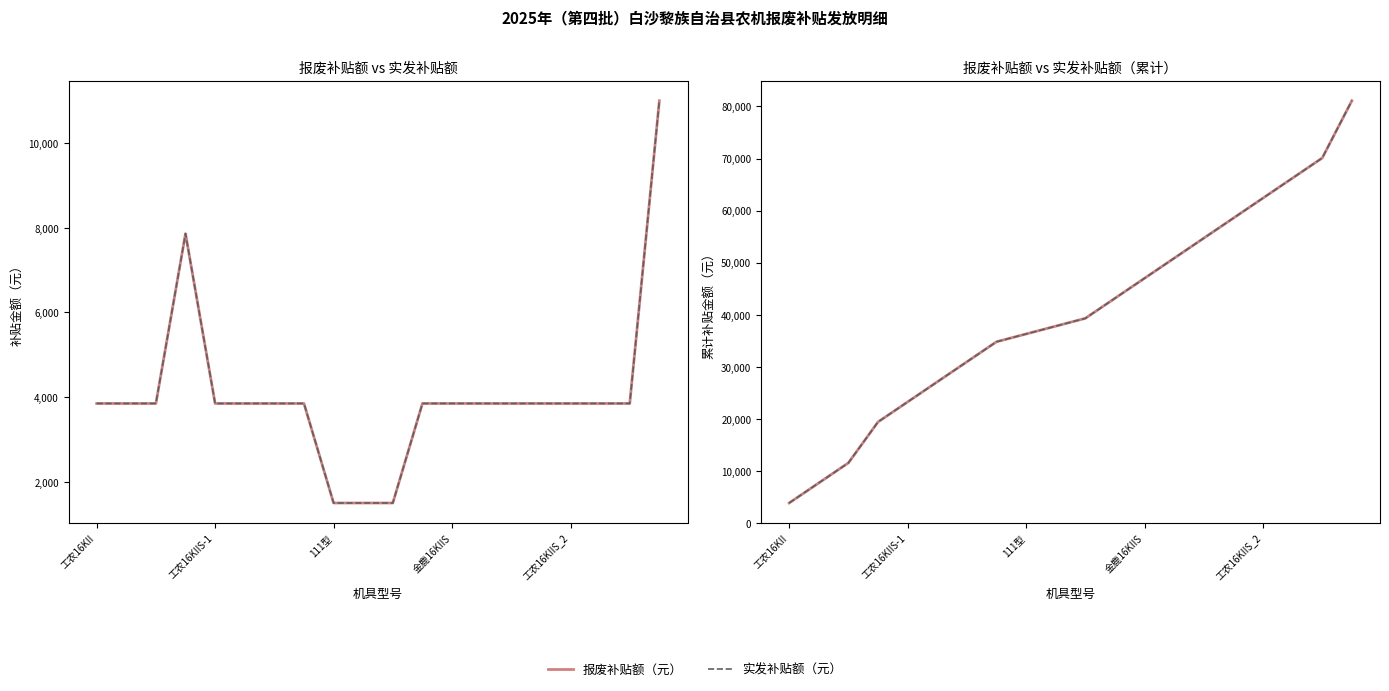

True or false: 报废补贴额（元） and 实发补贴额（元） intersect in this chart.

False